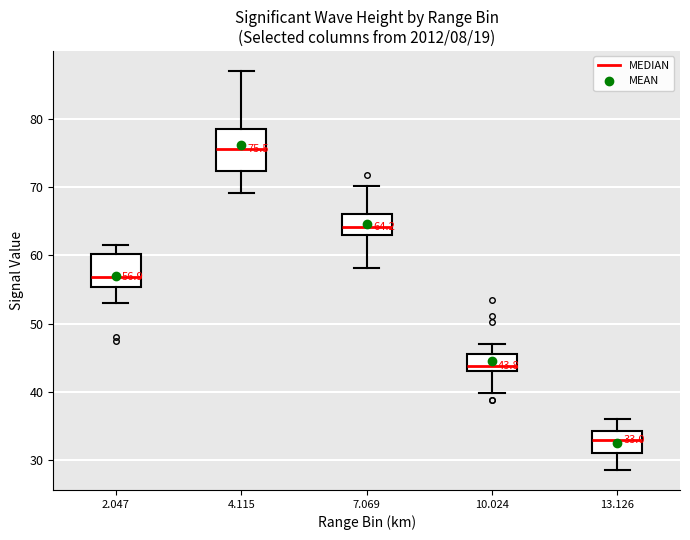

Comparing the boxes themselves (not the whiskers), which one is the tallest?

4.115